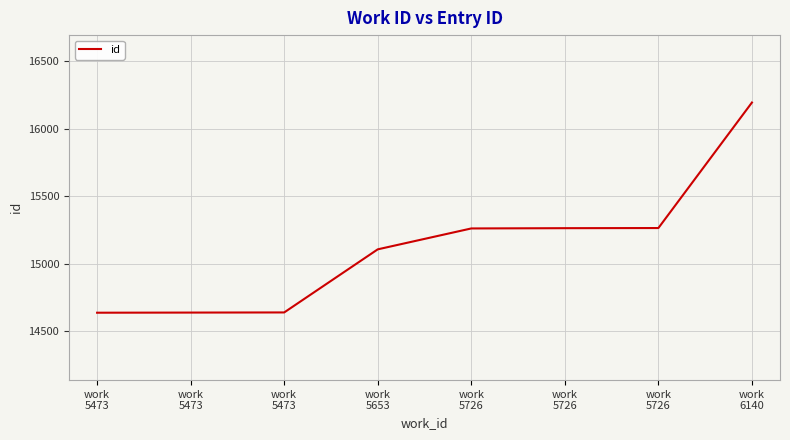

Count the number of categories in the chart.

8